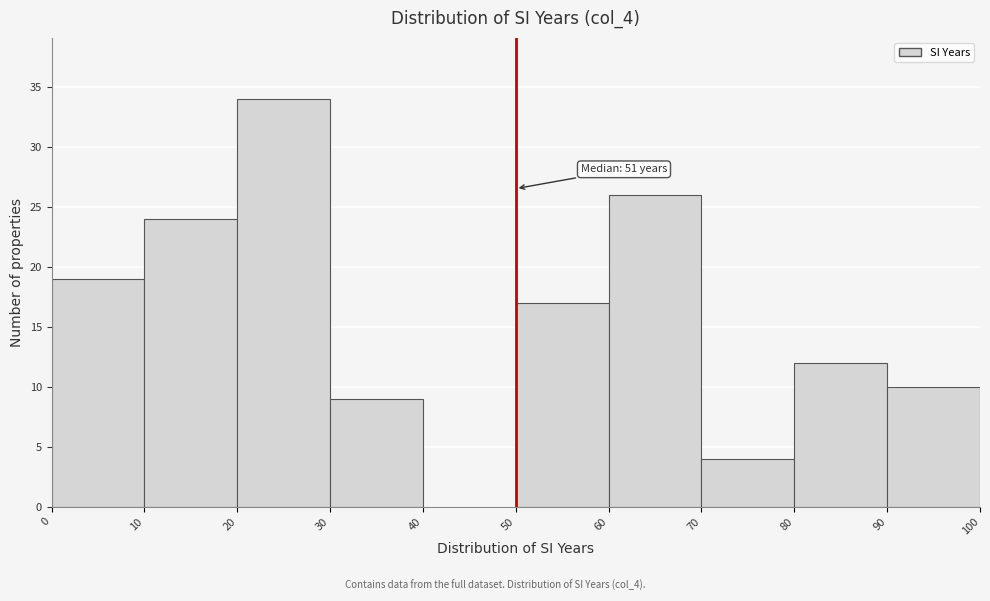

Which range on the x-axis has the tallest bar?

20 to 30